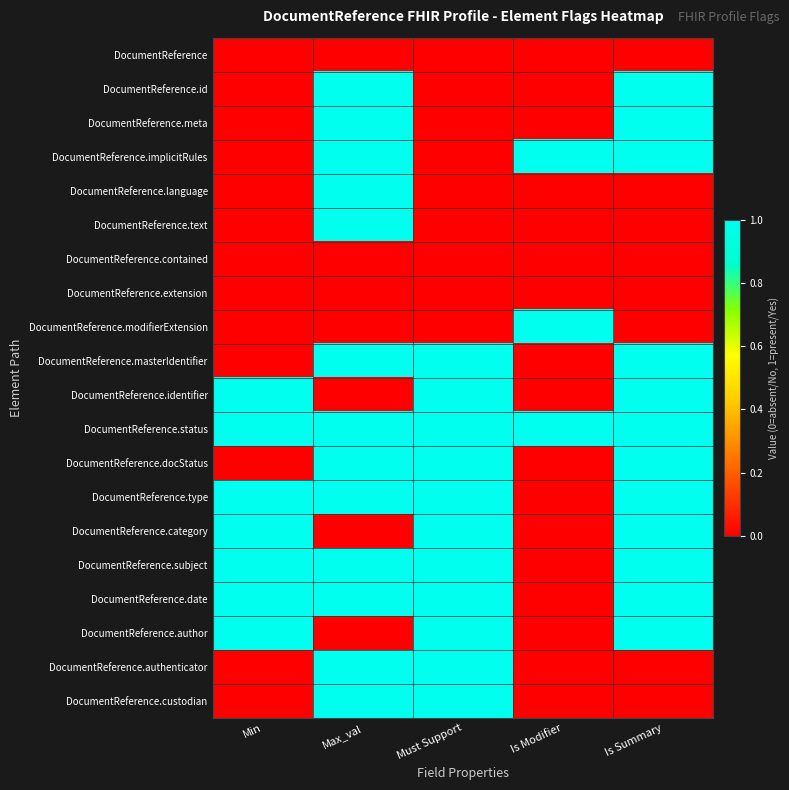

What is the difference between the highest and lowest values at Is Modifier?

1